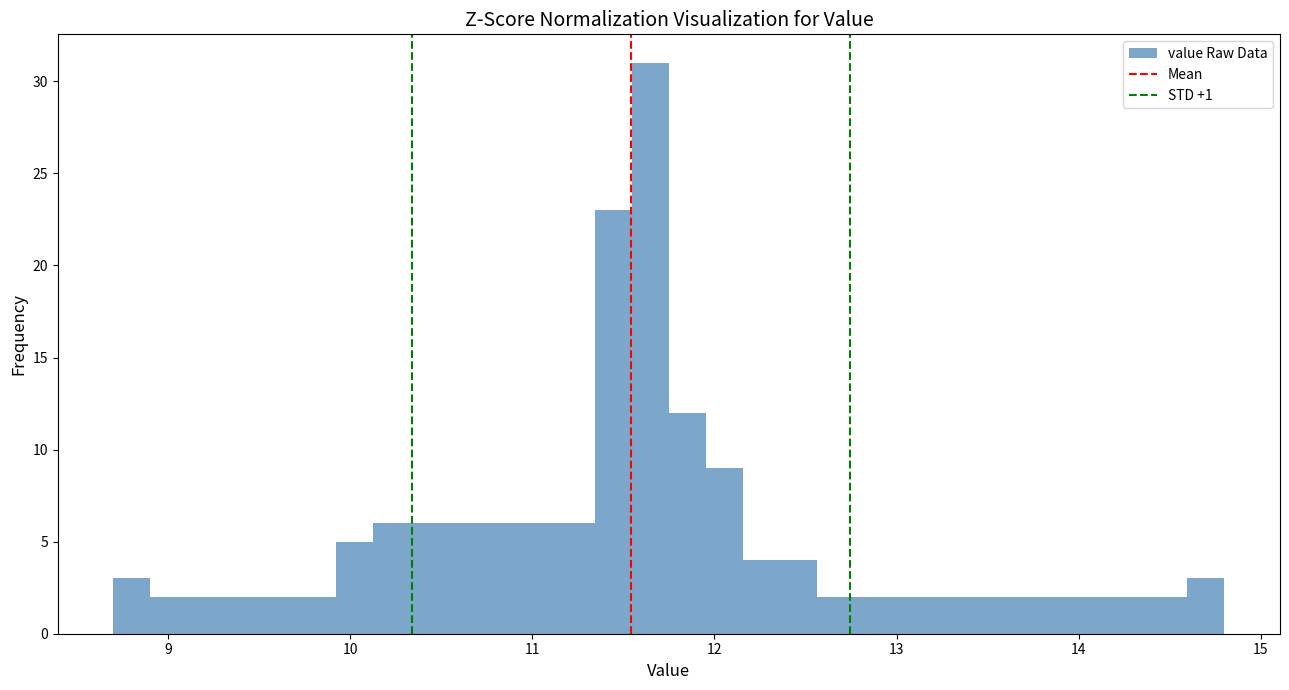

Read against the x-axis, roughly where is the centre of the tallest bar?

11.6